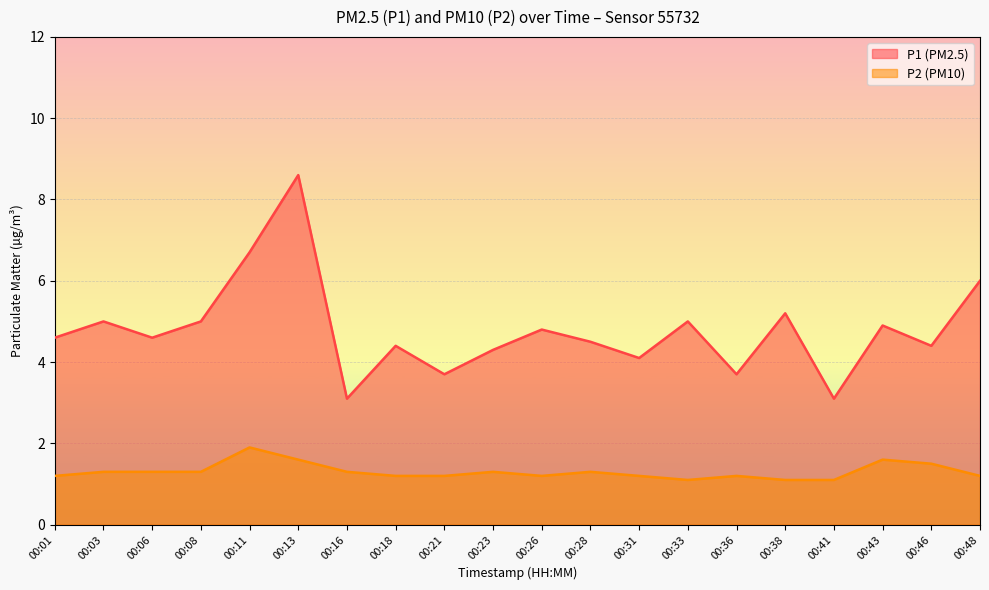

At which category does P2 reach its first local peak?

00:11